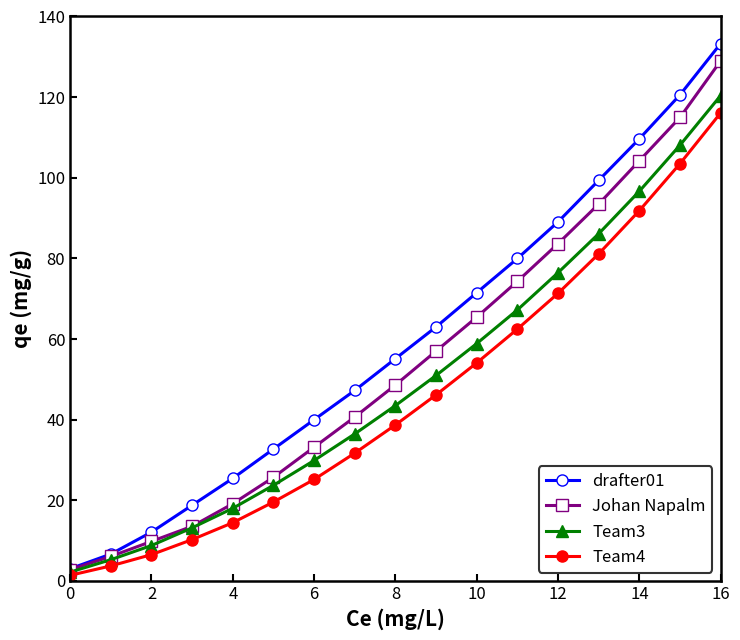

What is the smallest value displayed?

1.4